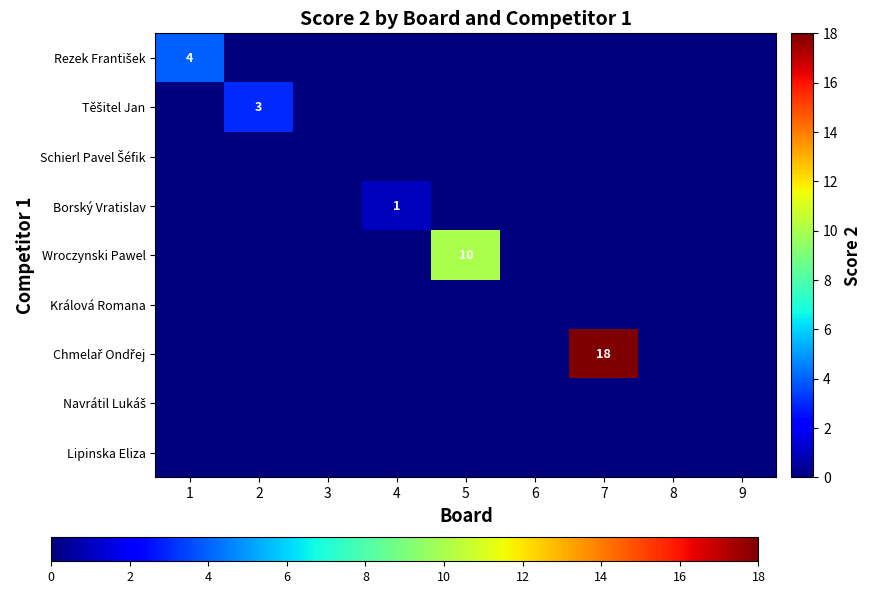

Is it true that Borský Vratislav equals 1 at 4?

True